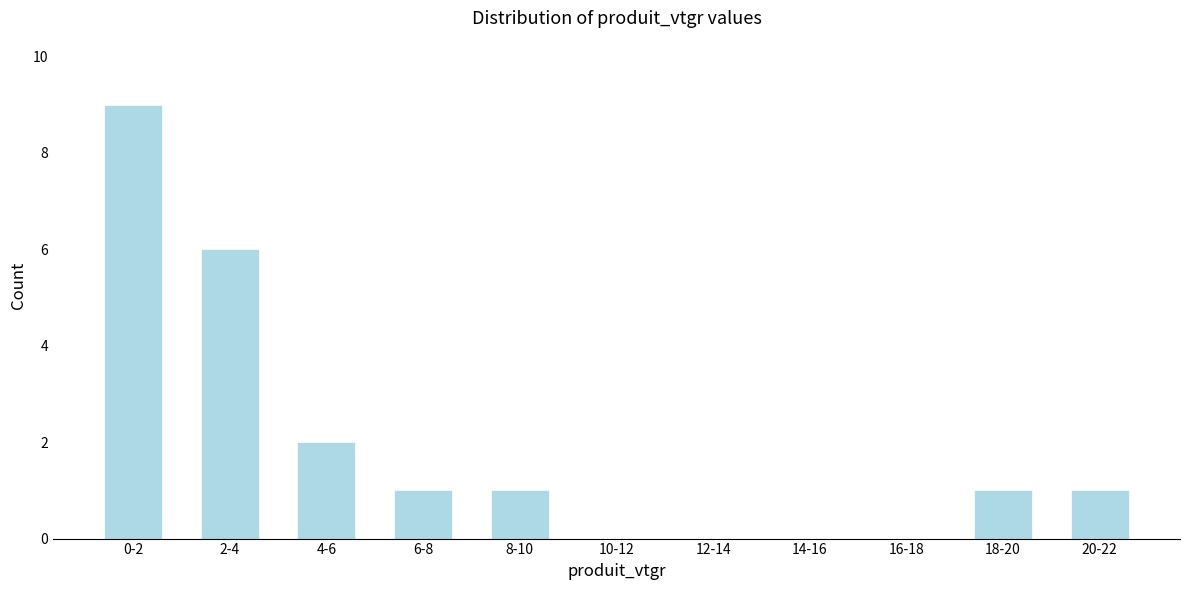

Reading left to right, transcribe all the data shown in this chart.

0-2=9	2-4=6	4-6=2	6-8=1	8-10=1	10-12=0	12-14=0	14-16=0	16-18=0	18-20=1	20-22=1